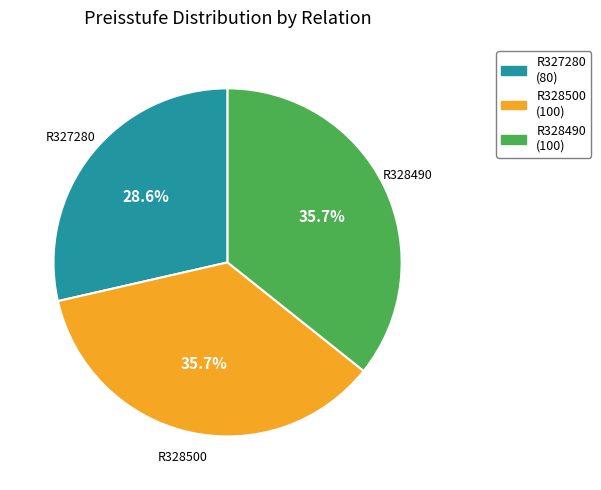

Is it true that R328500 is 21% of the pie?

False